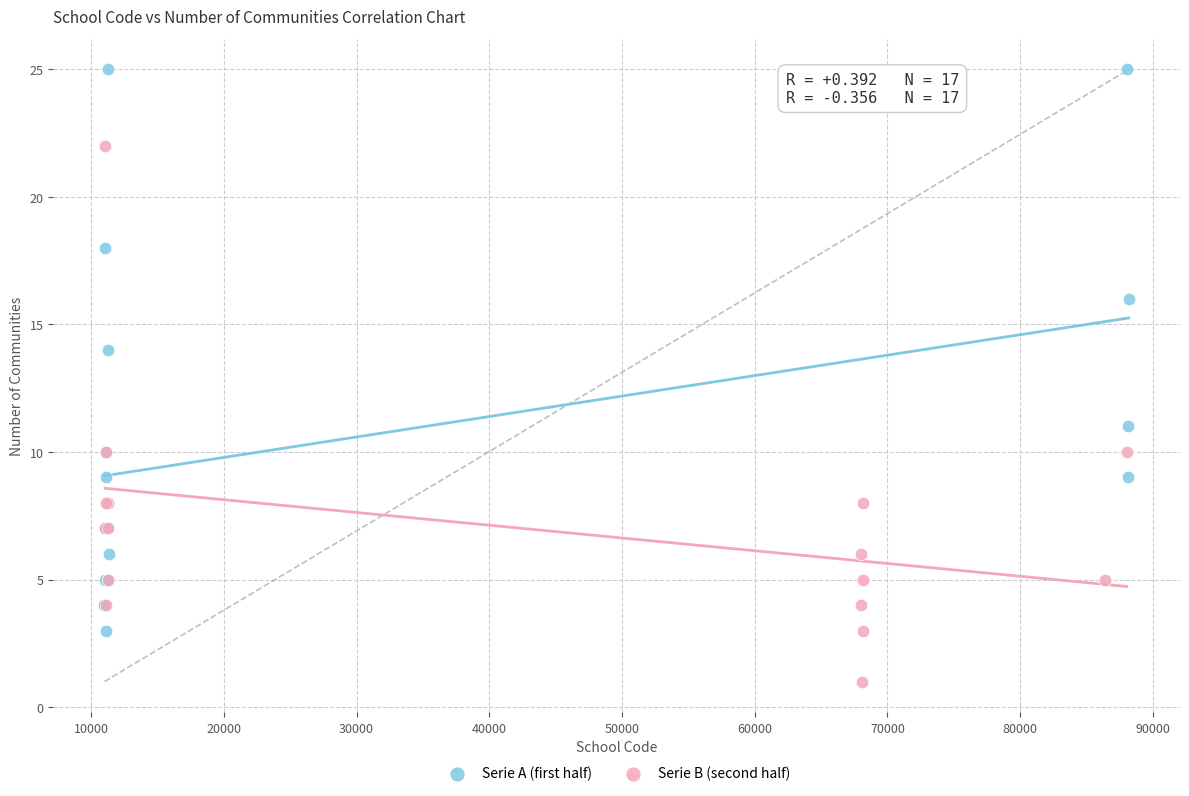

What are all the series names shown in the legend?

Serie A (first half), Serie B (second half)